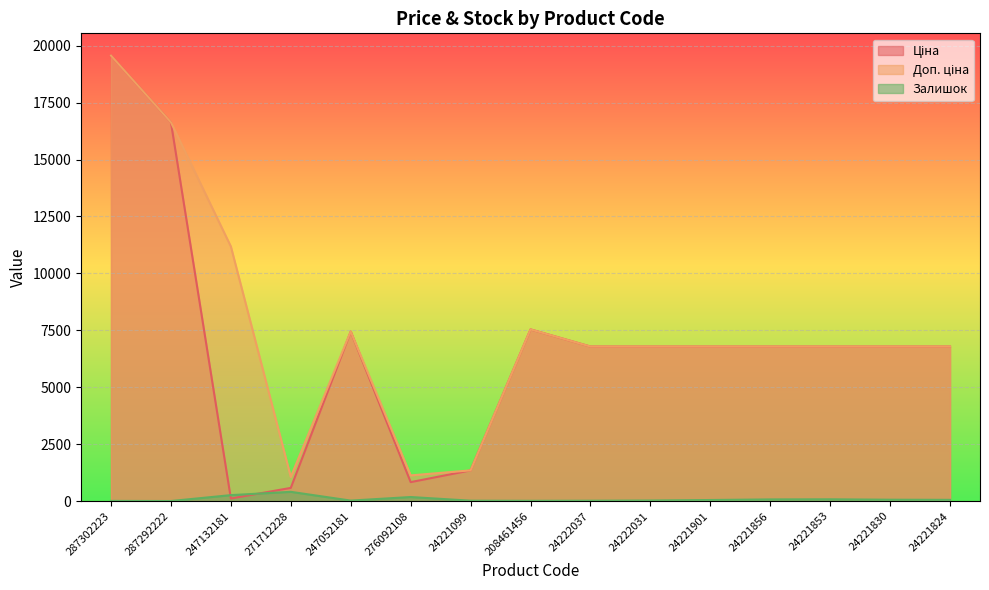

The Доп. ціна series shows 9205.2 at 24221901. True or false?

False